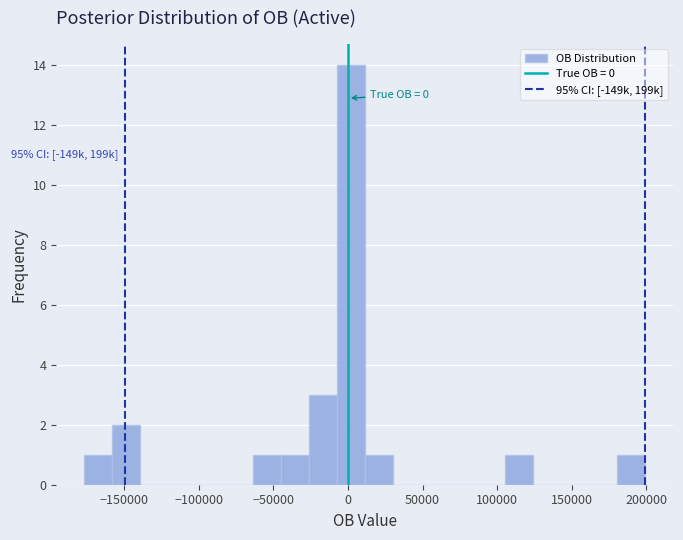

Around what value on the x-axis is the tallest bar? Give the approximate position of its centre, as read against the axis.

0